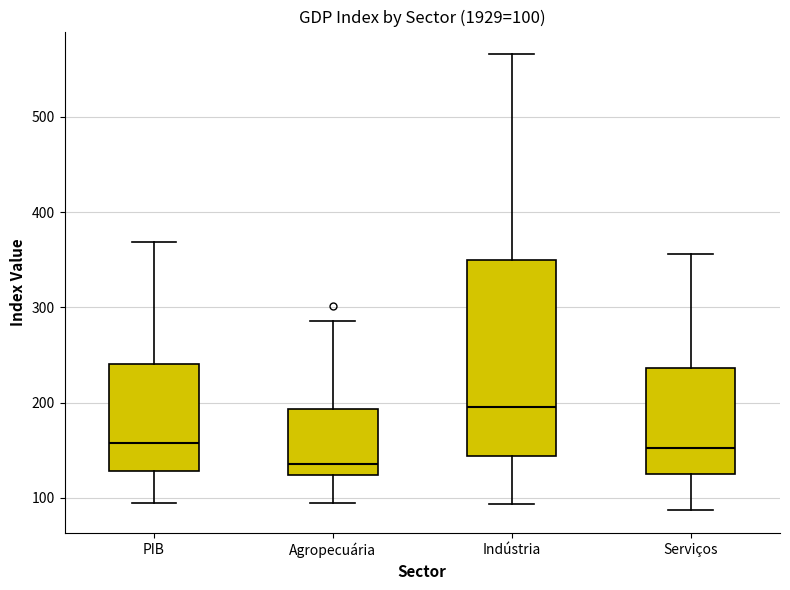

Comparing the boxes themselves (not the whiskers), which one is the tallest?

Indústria